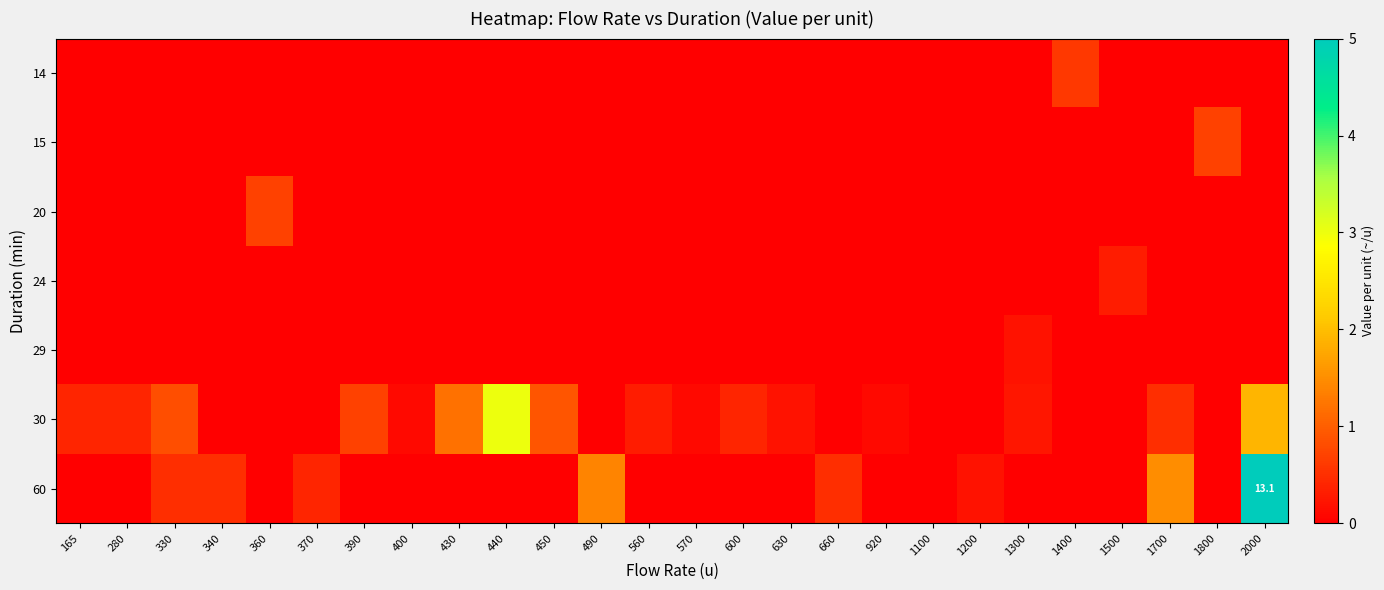

What value does the 30 series have at 450?

0.9